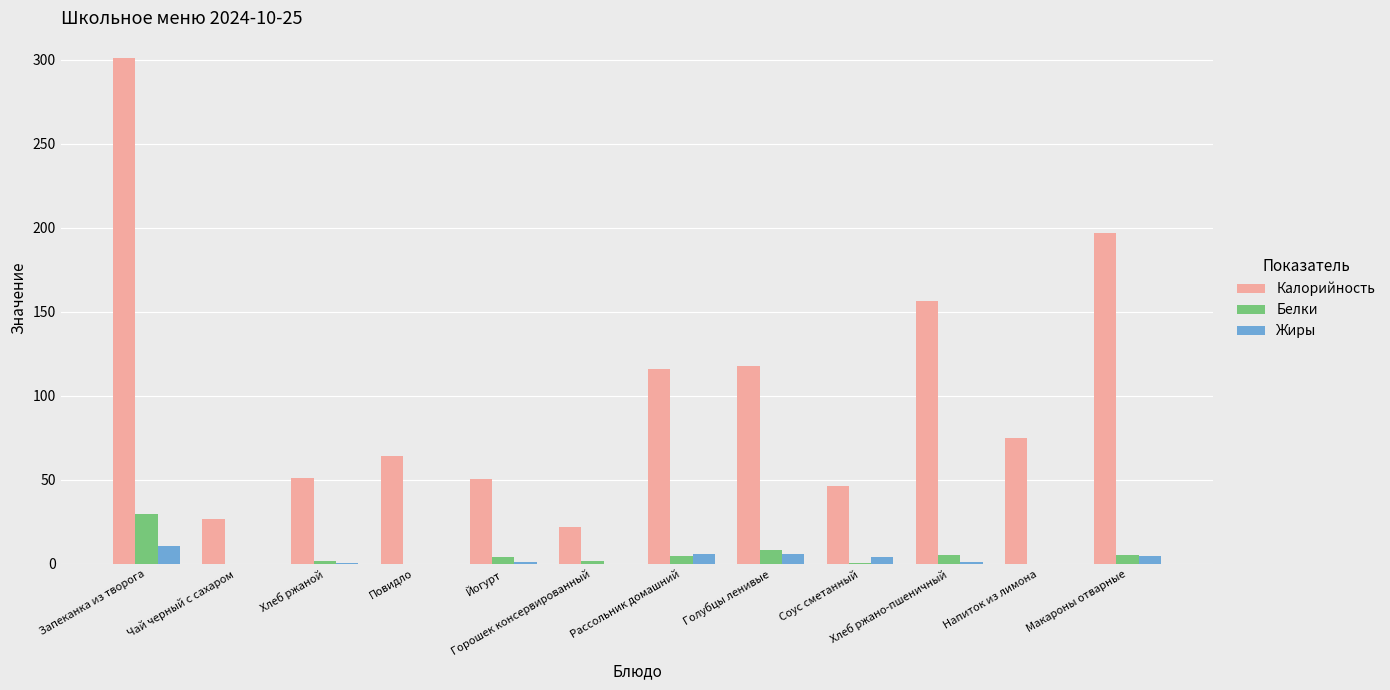

Is the value of Белки at Соус сметанный greater than the value of Жиры at Рассольник домашний?

No